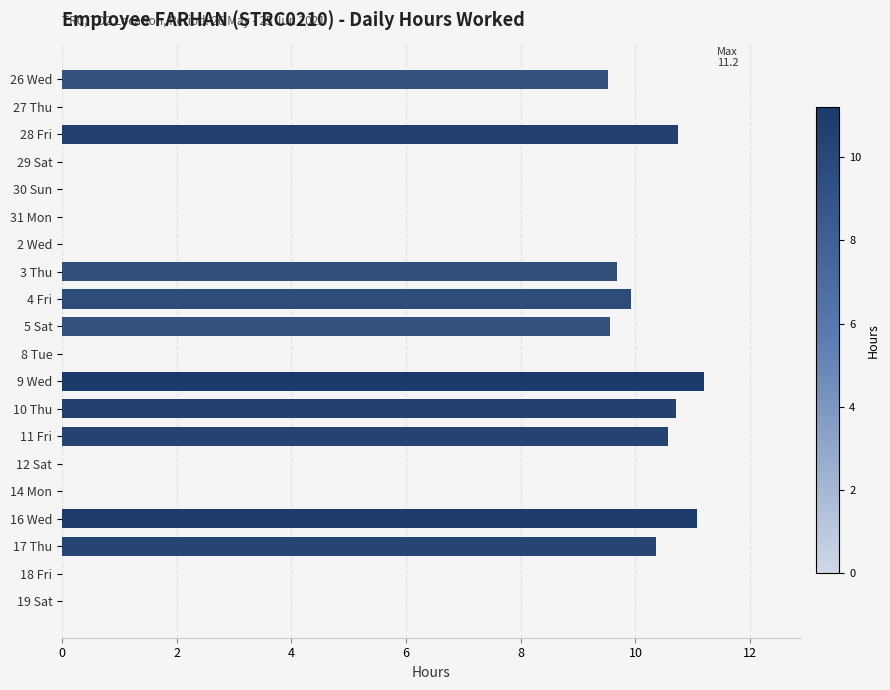

What is the maximum value shown in the chart?

11.2